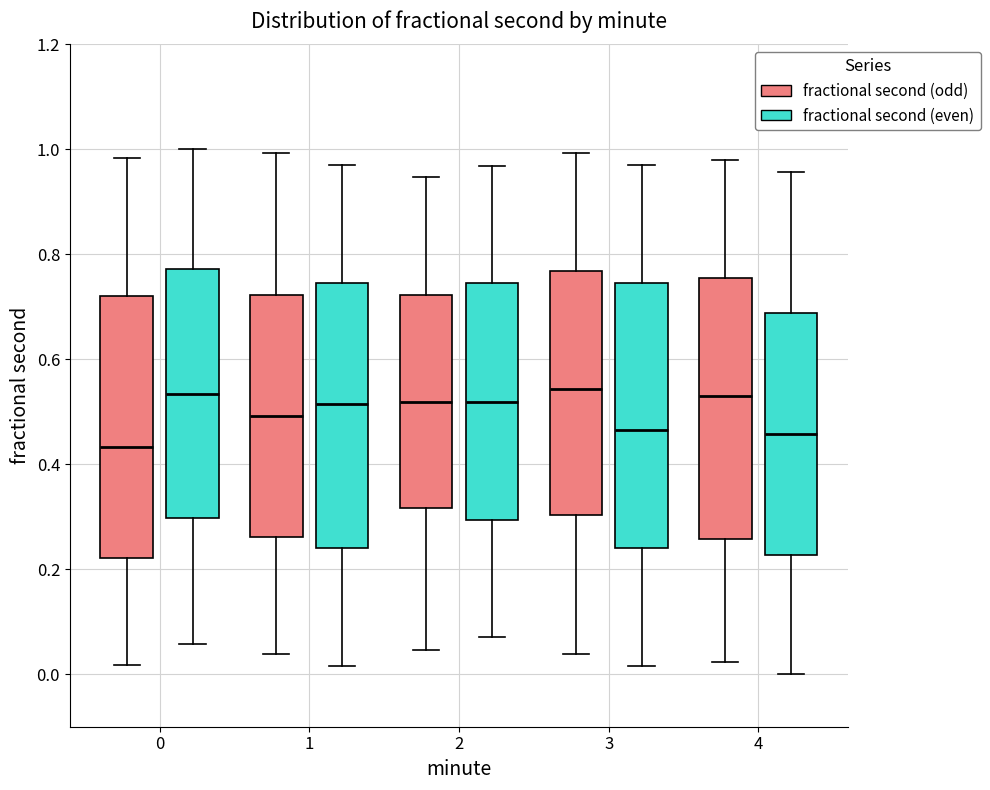

Where does the upper whisker of the box for 4 (fractional second (even)) end on the y-axis? The values are not printed on the chart, so give them approximately, as read against the axis.

0.96